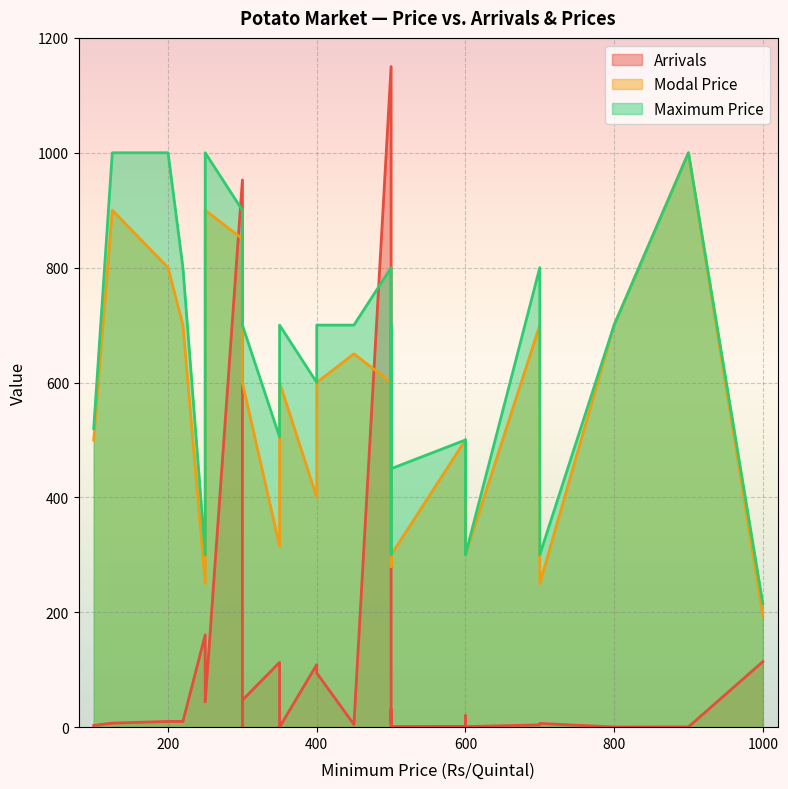

At how many categories does at least one series exceed 257?

29